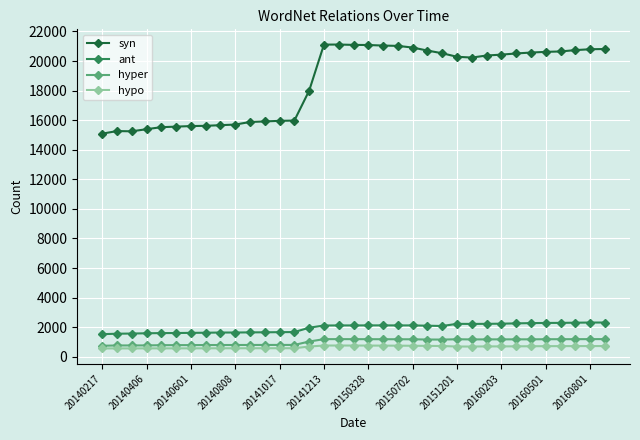

Which series has the largest range (max minus min)?

syn